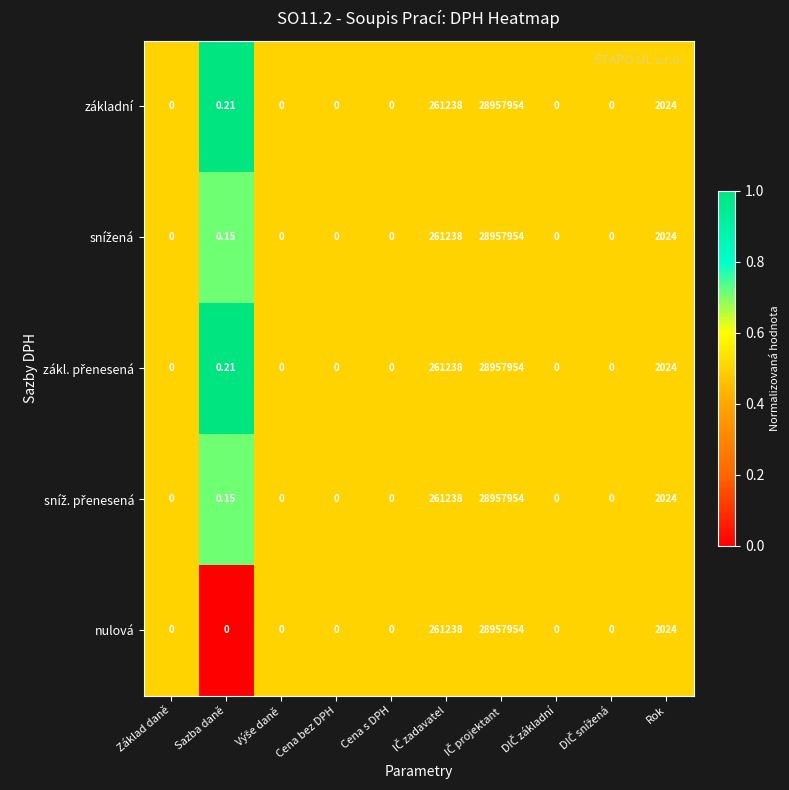

Which series has the largest total across all categories?

základní